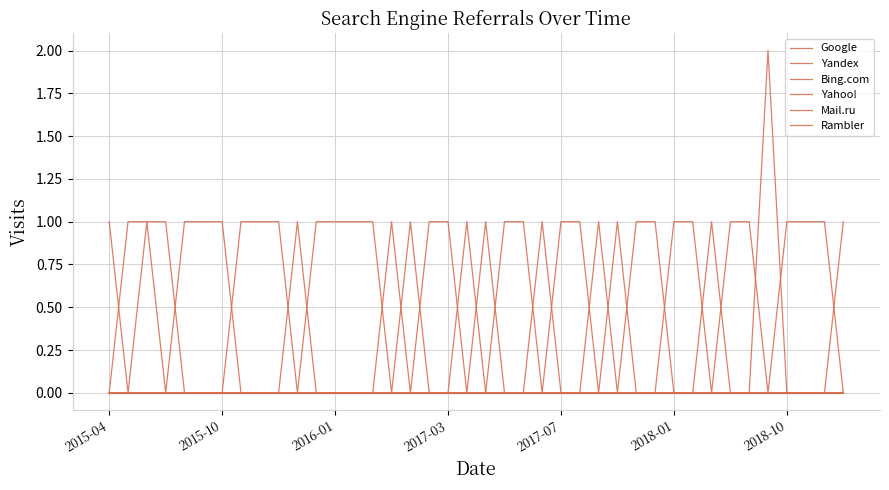

Does the chart display data point markers on the line(s)?

No